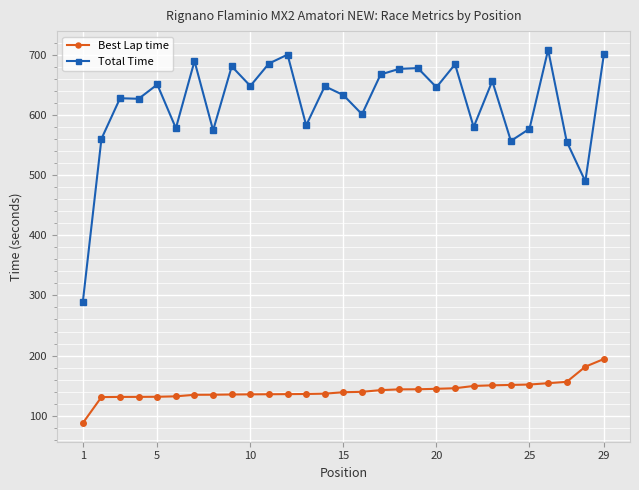

True or false: Best Lap time and Total Time cross at least once.

False